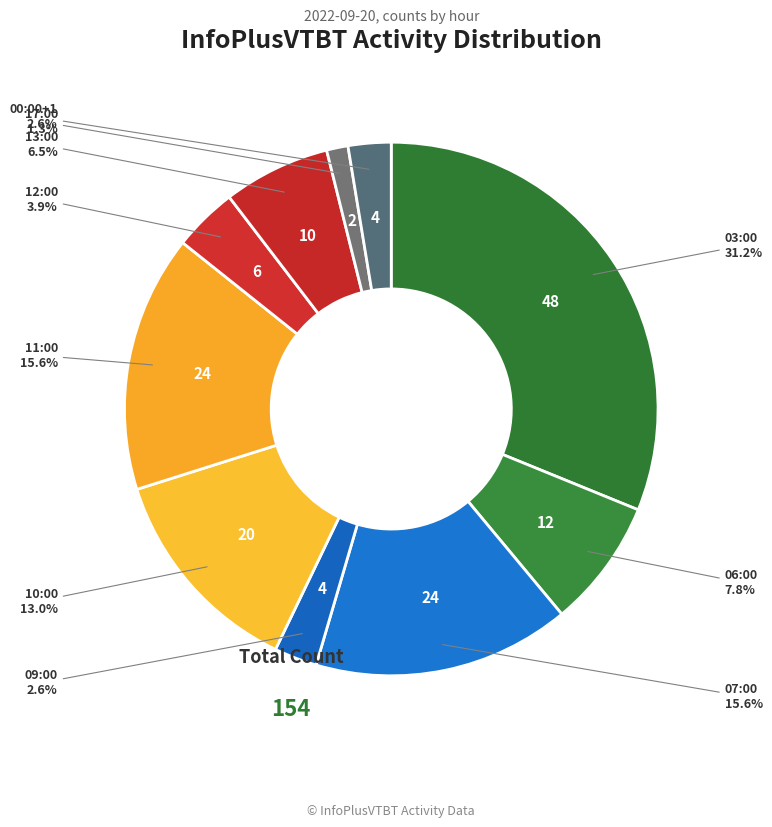

Count the number of slices in the pie.

10